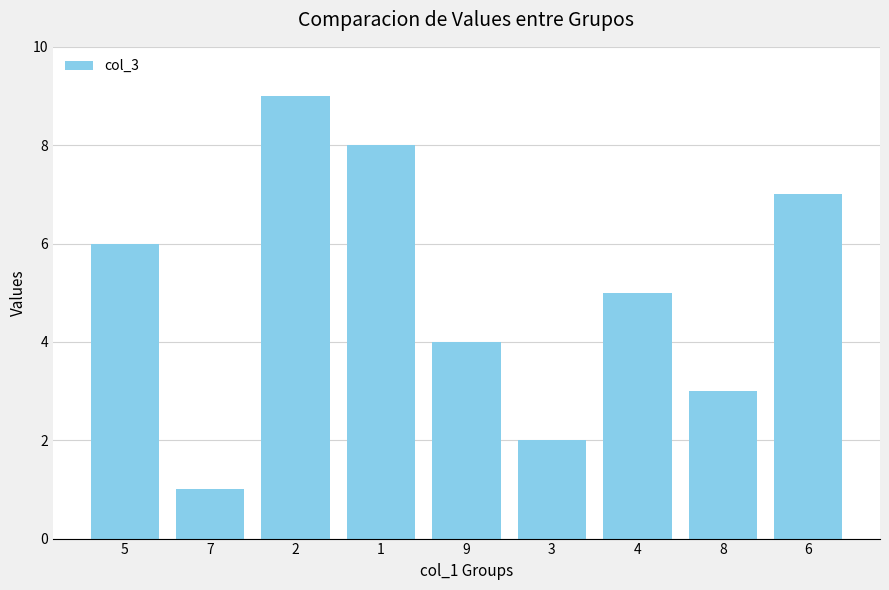

What is the average value?

5